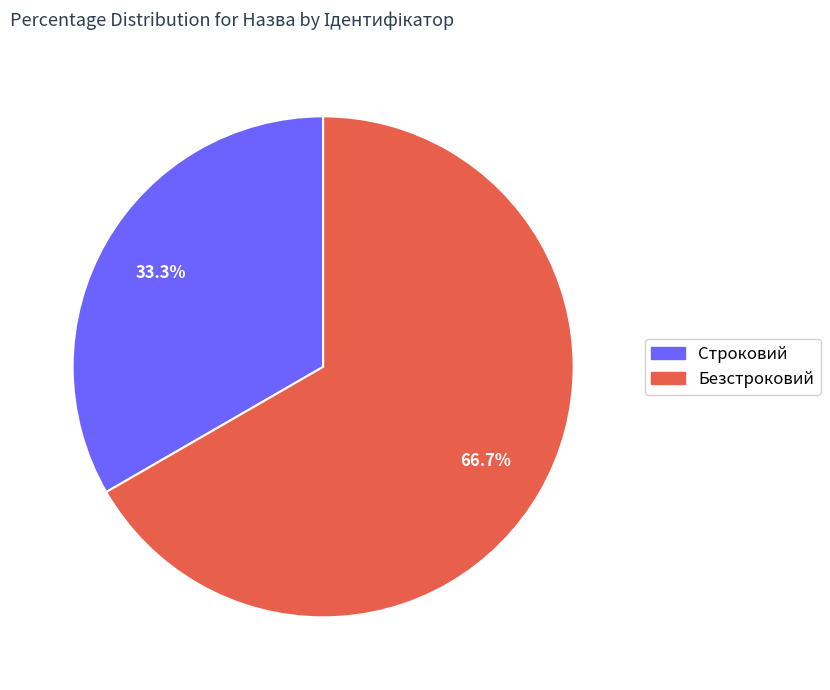

What is the ratio of the value at Безстроковий to the value at Строковий?

2.0